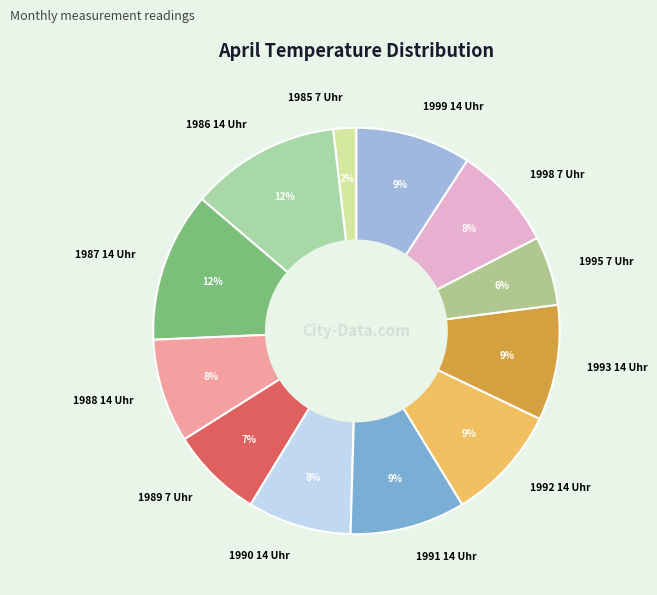

Which slice is the smallest?

1985 7 Uhr